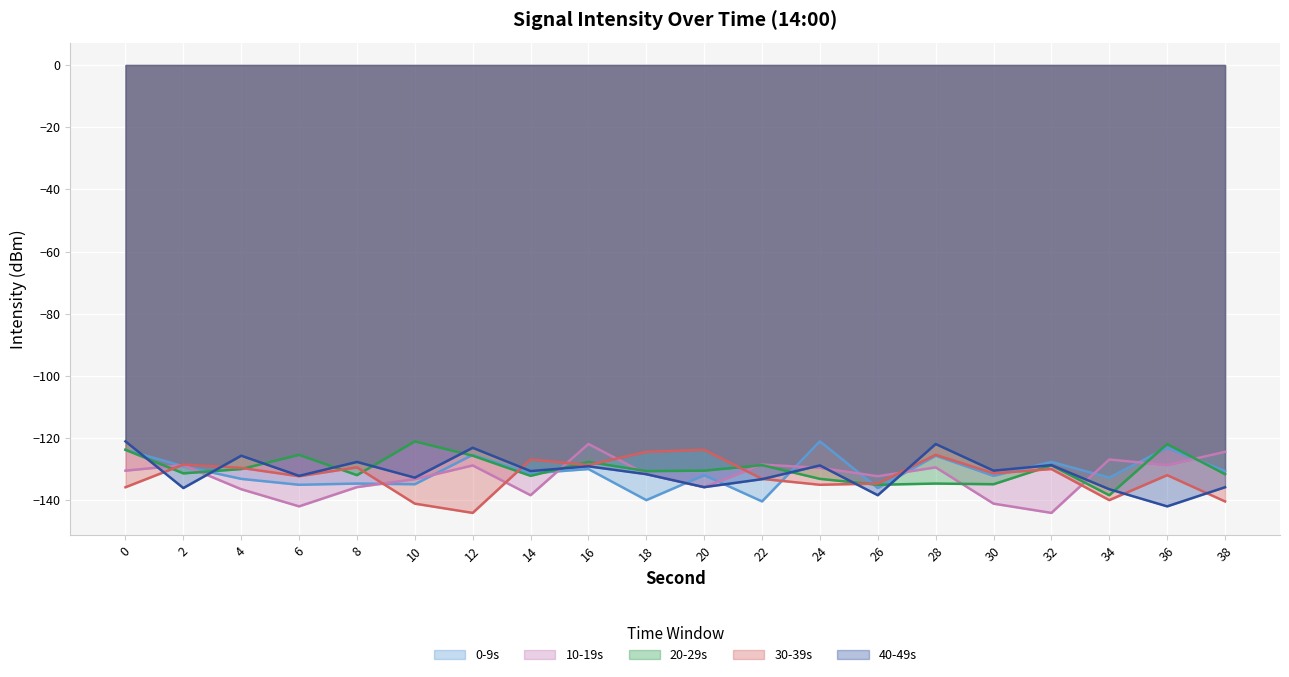

How many interior local valleys does the 20-29s series have?

7